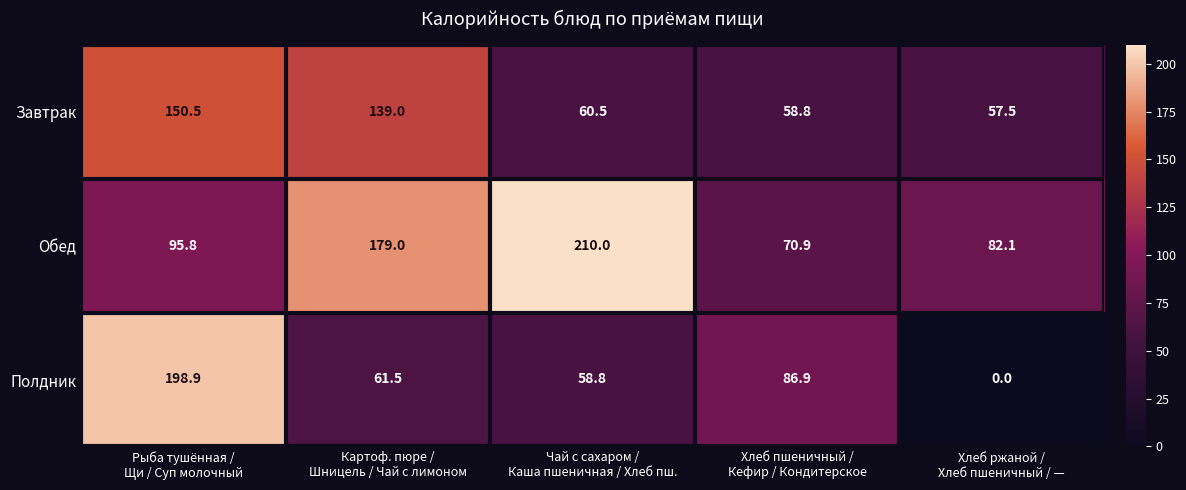

At how many categories does at least one series exceed 154?

3